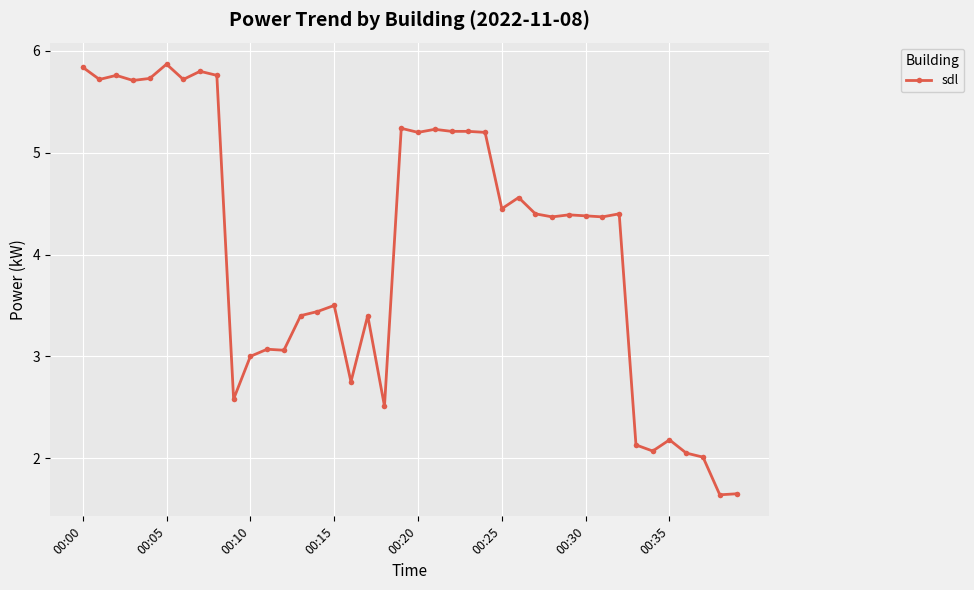

What is the value of the 4th point from the left?

5.7